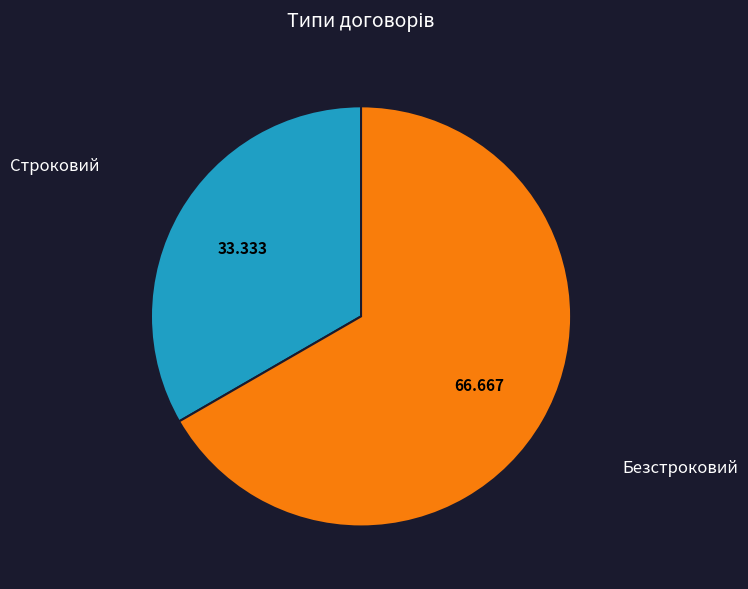

Which category has the biggest portion of the pie?

Безстроковий